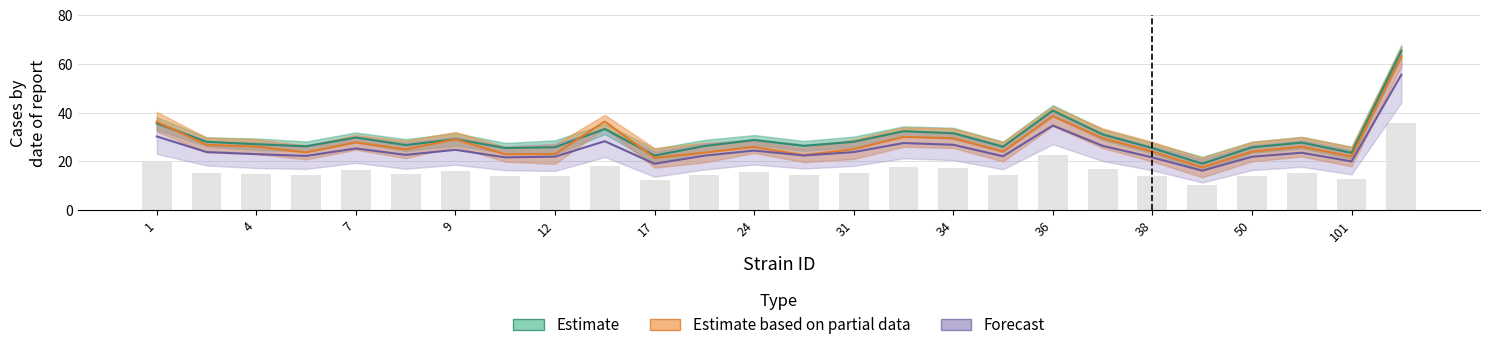

How many series are shown in this chart?

3